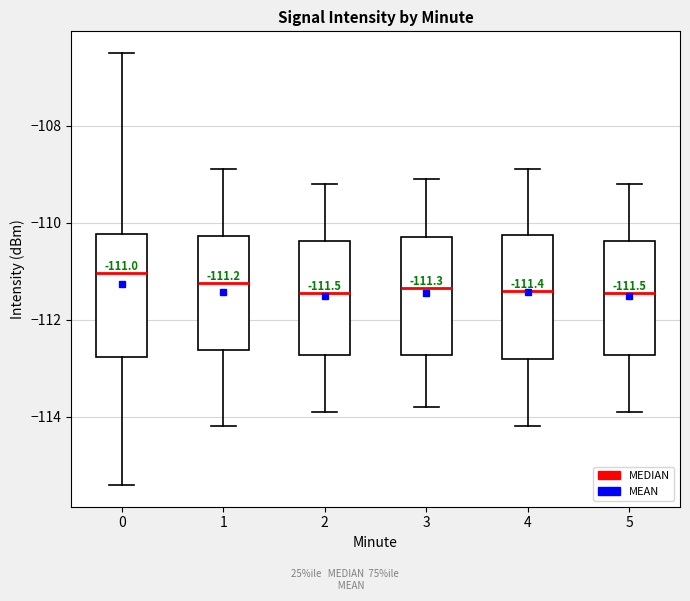

Which box has the highest median line?

0